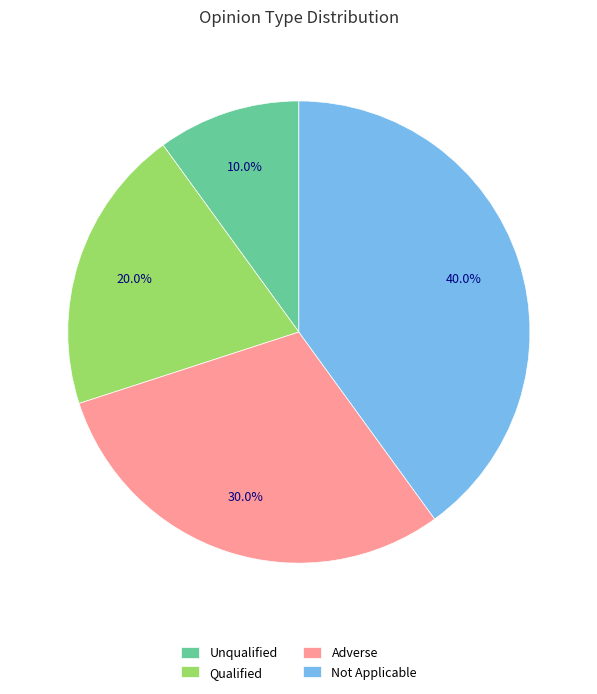

What is the smallest slice in the pie chart?

Unqualified